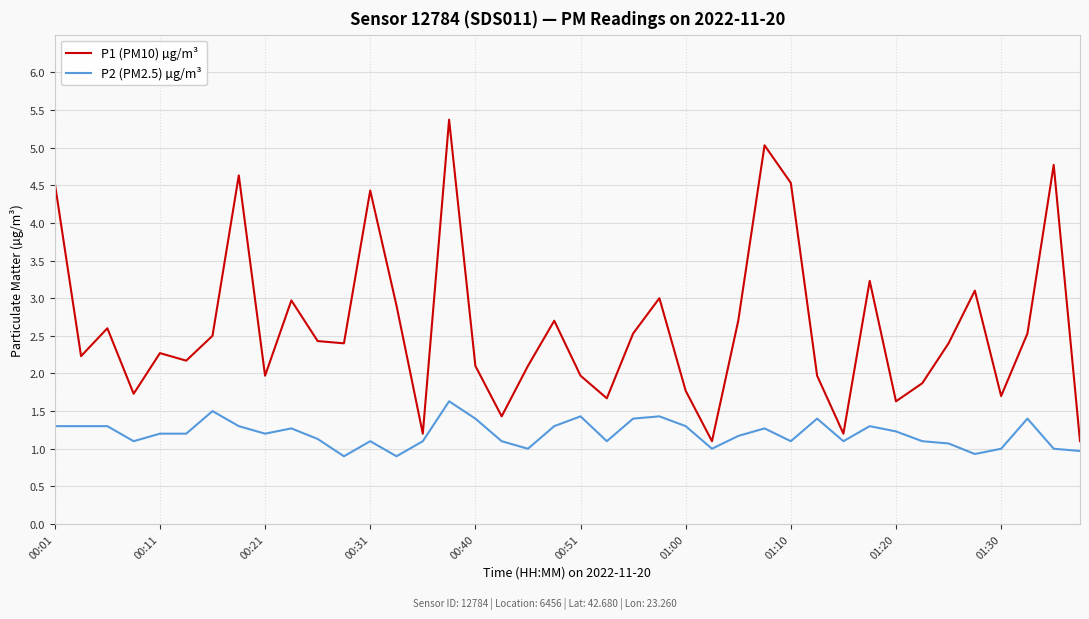

True or false: P2 (PM2.5) µg/m³ and P1 (PM10) µg/m³ intersect in this chart.

False